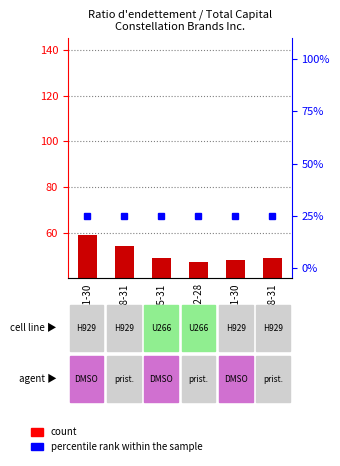

At which category is the sum across all series the highest?

2022-11-30